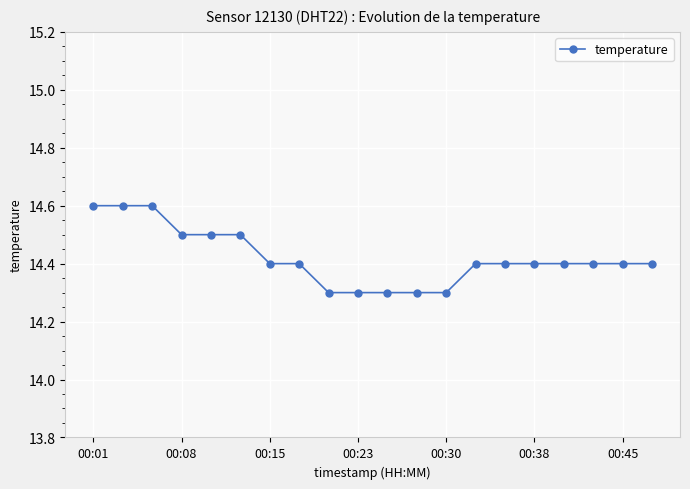

What is the minimum value shown in the chart?

14.3